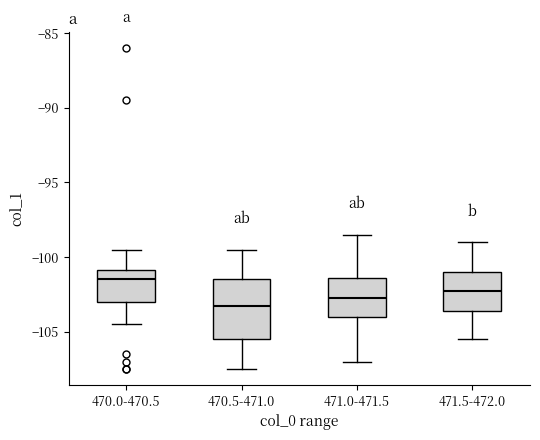

Where is the lower edge of the box for 471.5-472.0 on the y-axis? The values are not printed on the chart, so give them approximately, as read against the axis.

-103.5